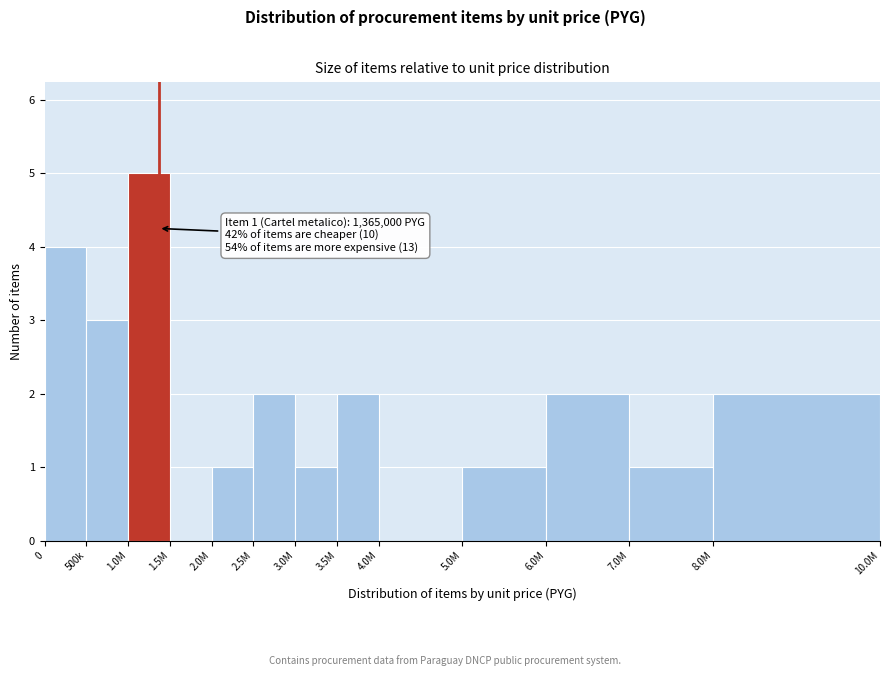

Reading right to left, transcribe all the data shown in this chart.

8.0M=2	7.0M=1	6.0M=2	5.0M=1	4.0M=0	3.5M=2	3.0M=1	2.5M=2	2.0M=1	1.5M=0	1.0M=5	500k=3	0=4